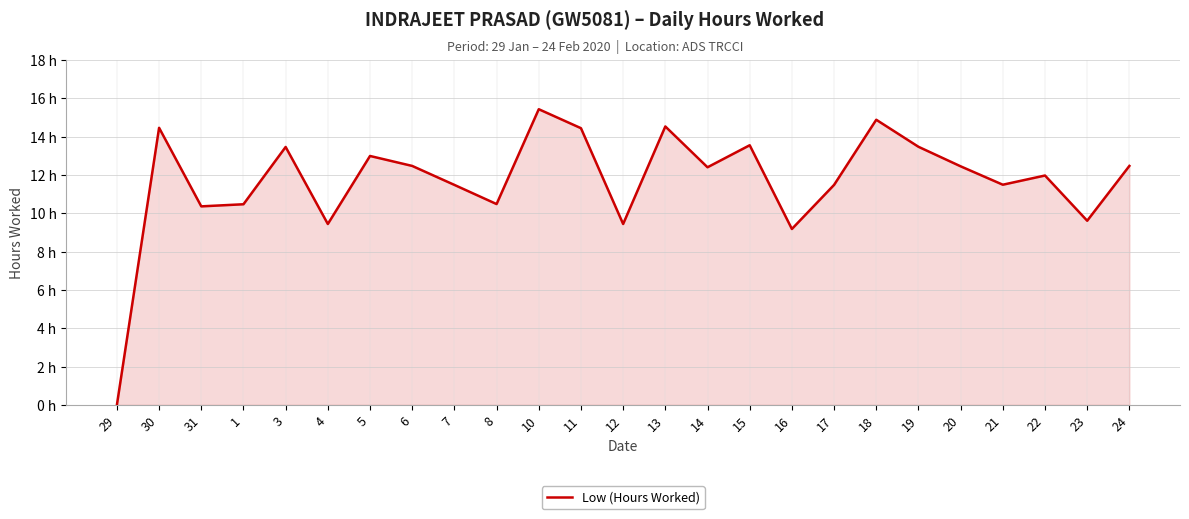

Rank the categories by value from highest to lowest.

10, 18, 13, 30, 11, 15, 19, 3, 5, 6, 24, 20, 14, 22, 21, 7, 17, 8, 1, 31, 23, 4, 12, 16, 29